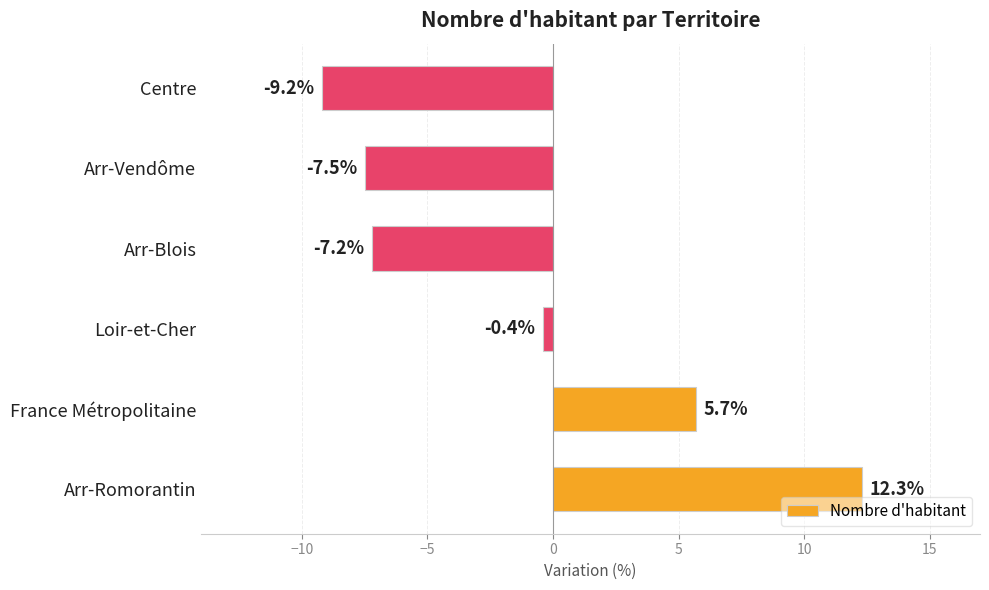

How many bars are there in total?

6